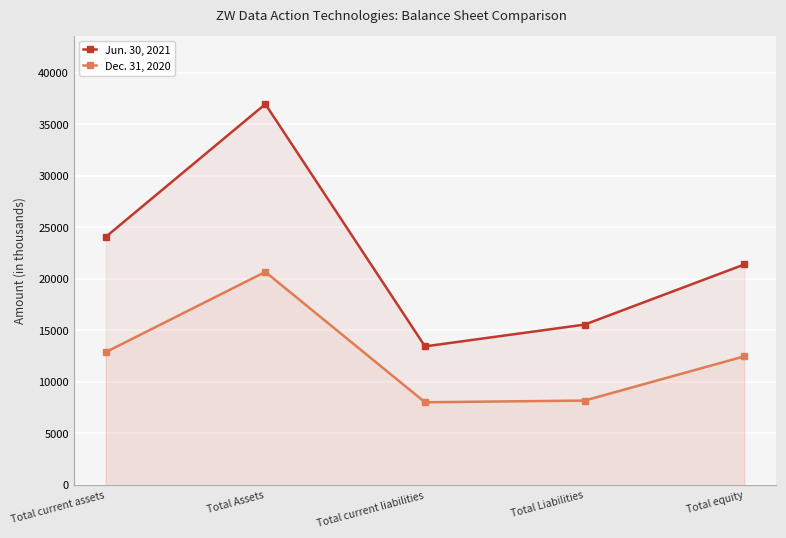

What is the difference between the Dec. 31, 2020 values at Total current liabilities and Total current assets?

4862